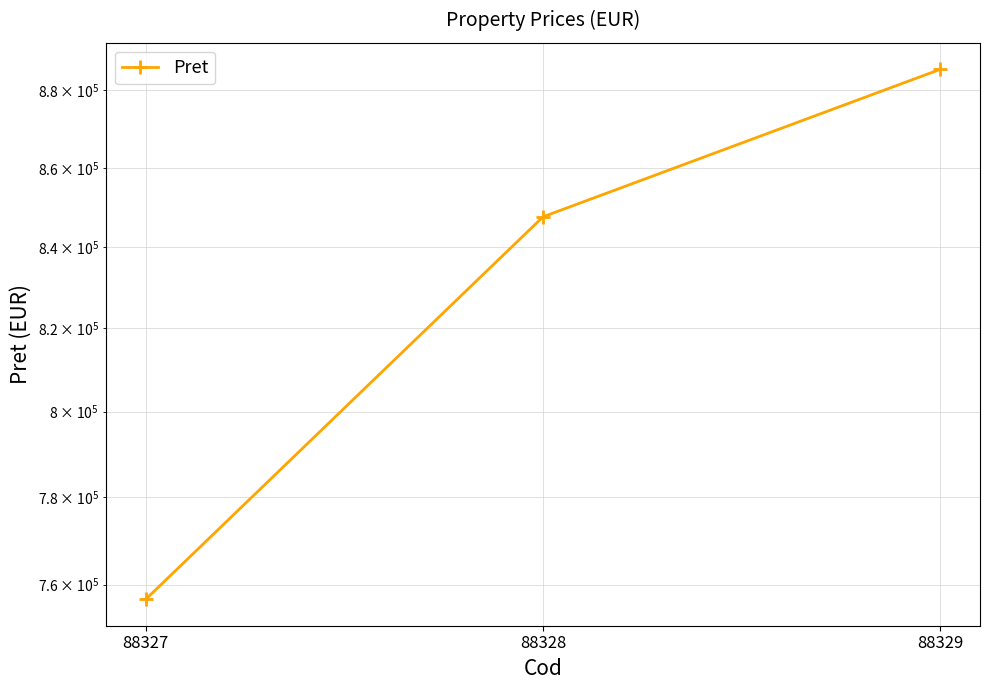

What value does the data have at 88327, to the nearest 100?

756700